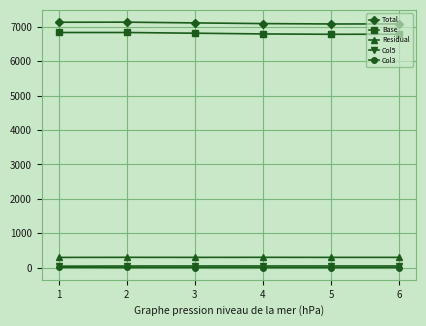

True or false: Col5 and Base intersect in this chart.

False